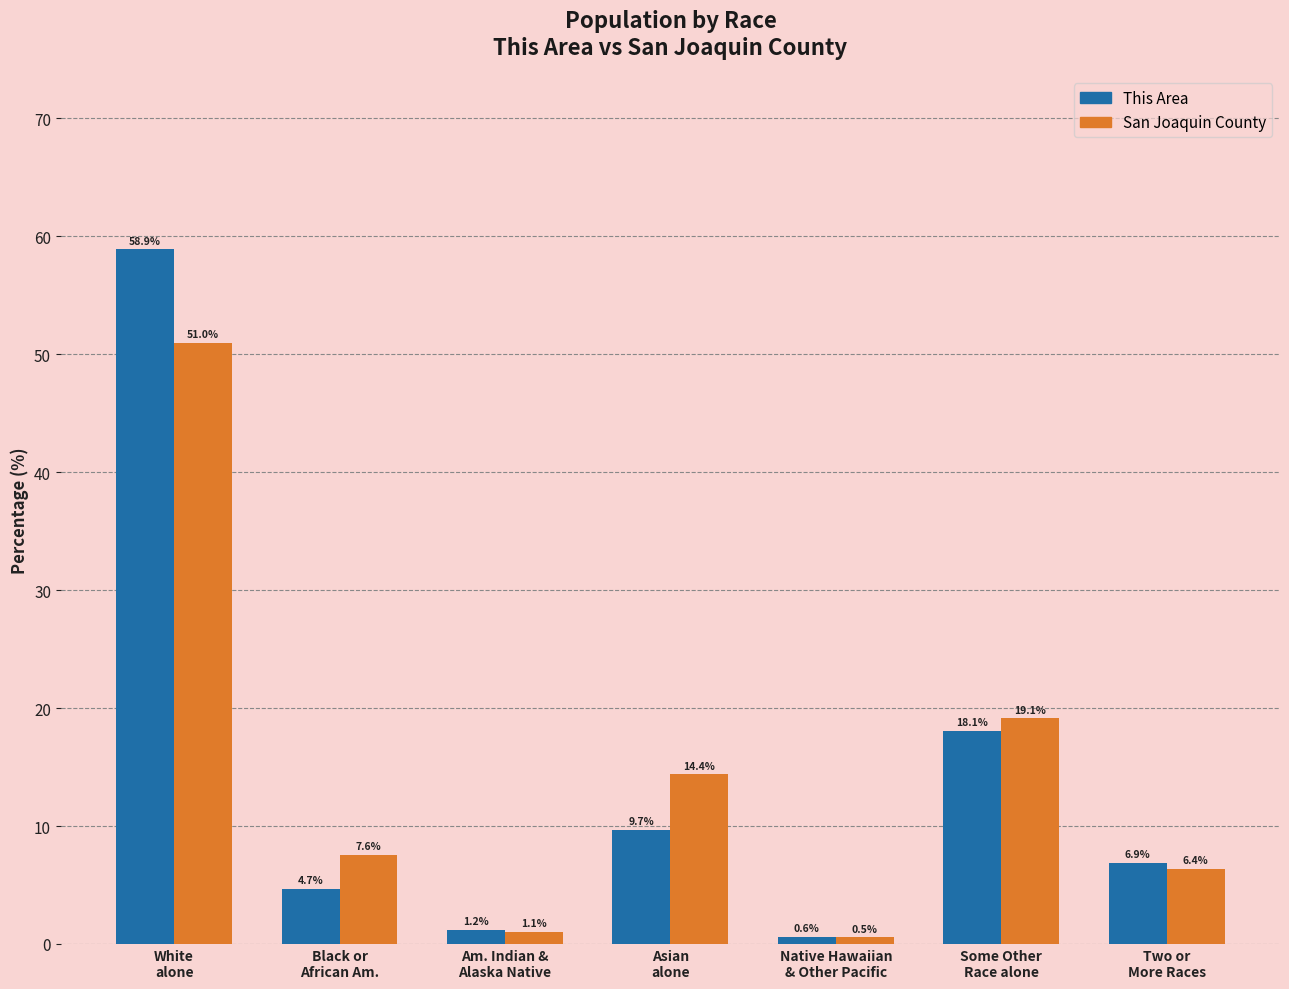

How many series are shown in this chart?

2